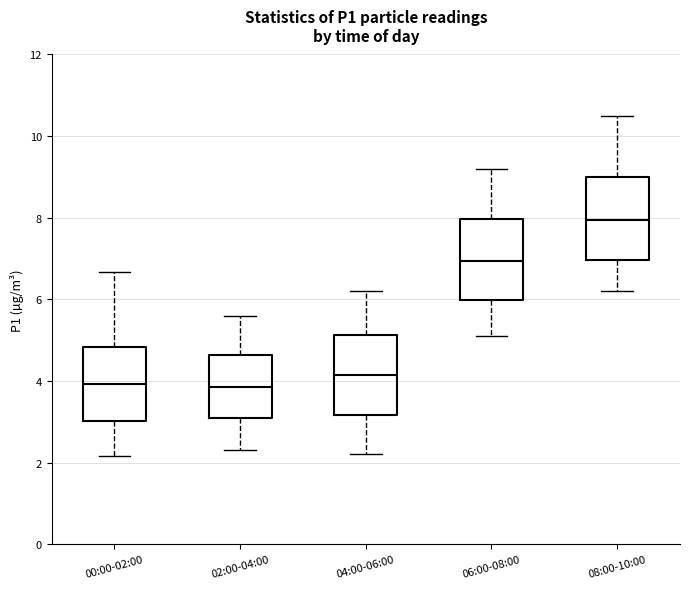

Which box's median line is the highest?

08:00-10:00